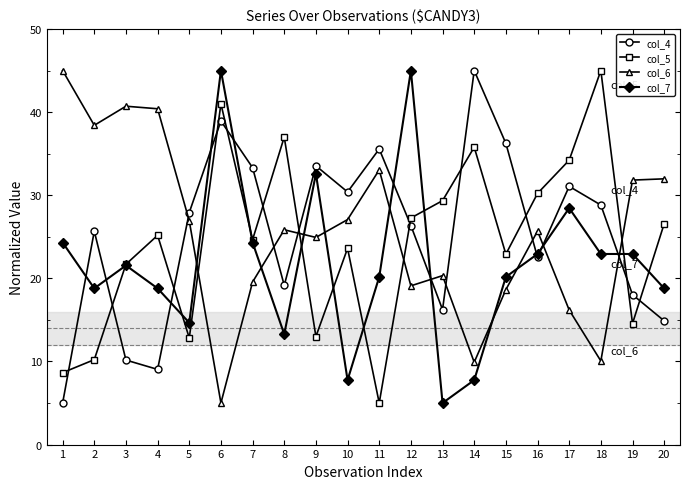

Read the col_6 value at 5.

26.9